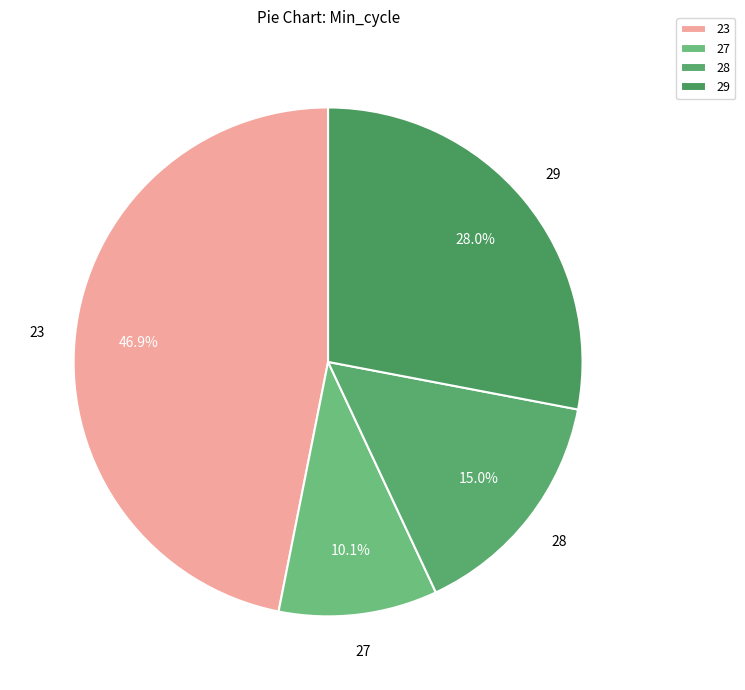

Combined, do 23 and 29 account for over 50%?

Yes